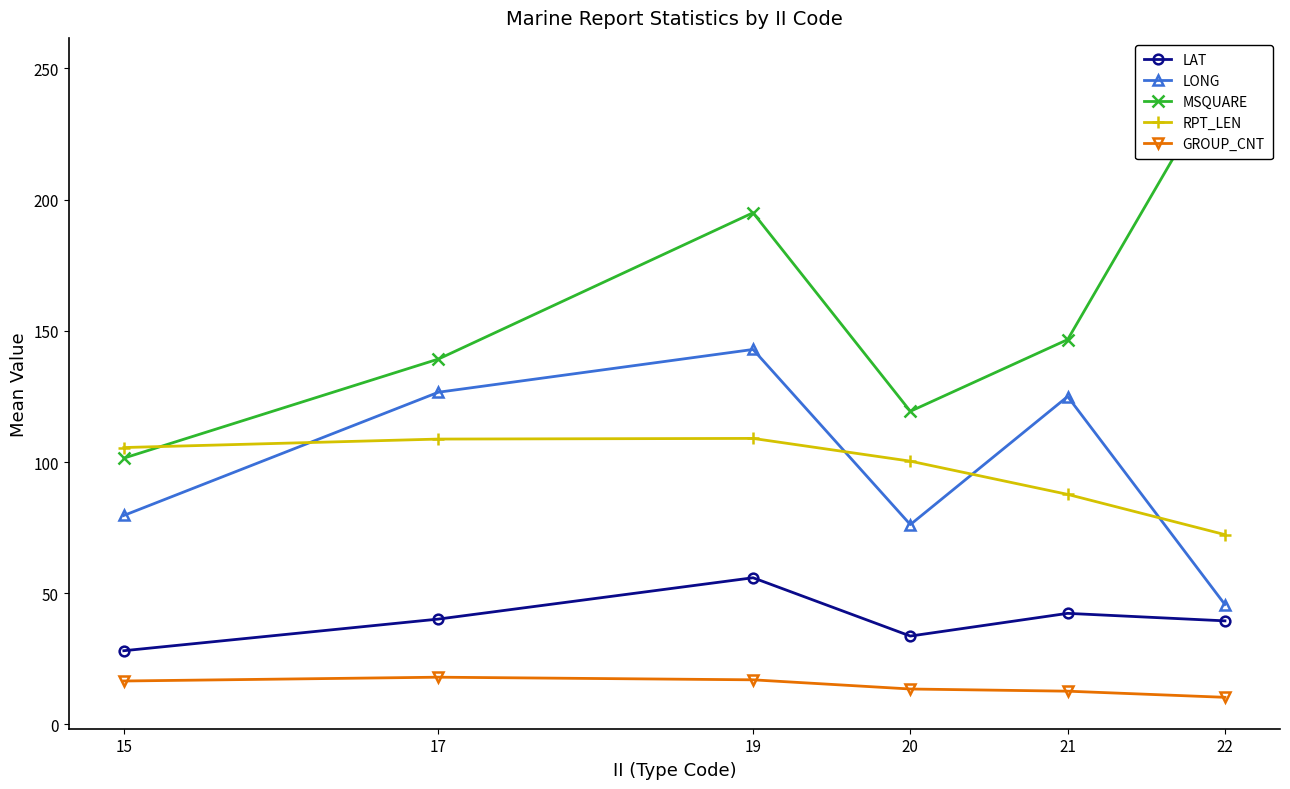

Reading left to right, transcribe all the data shown in this chart.

LAT: 28.1	40.1	55.9	33.7	42.3	39.5
LONG: 79.6	126.6	142.9	76.2	125.0	45.7
MSQUARE: 101.5	139.2	195.0	119.3	146.7	249.7
RPT_LEN: 105.5	108.8	109.0	100.3	87.7	72.3
GROUP_CNT: 16.6	18.0	17.0	13.5	12.7	10.3